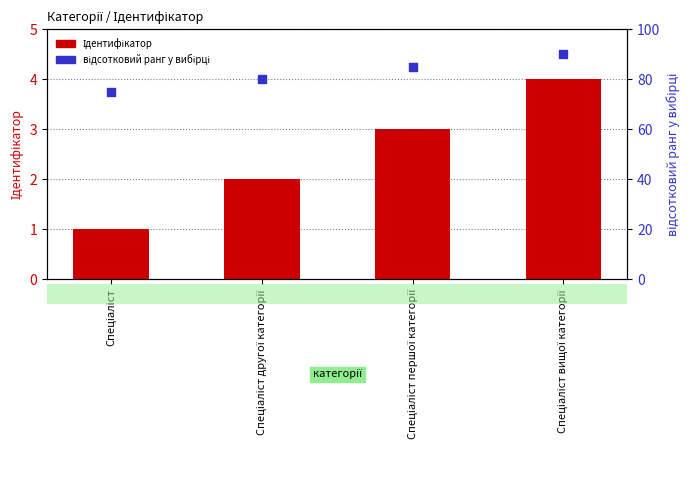

Which series reaches the maximum Y coordinate?

відсотковий ранг